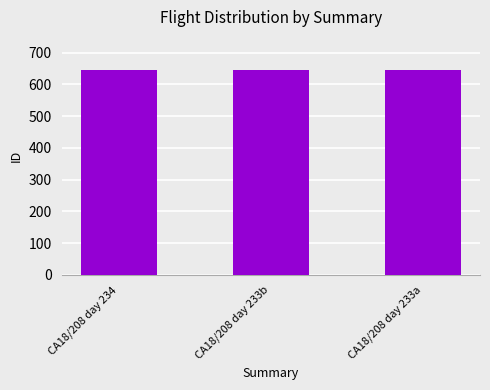

What is the smallest value displayed?

645